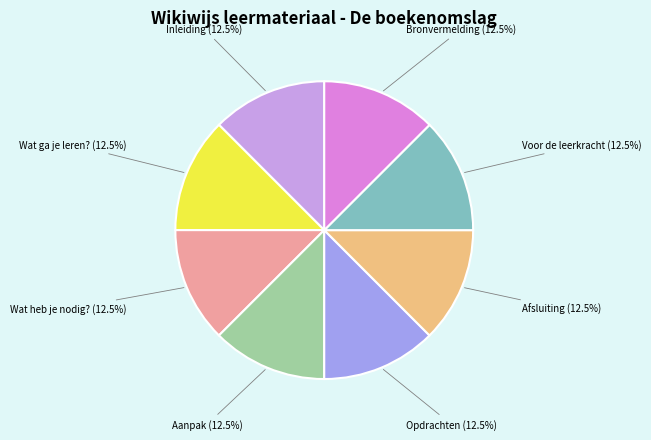

Is Wat heb je nodig? the majority of the pie?

No